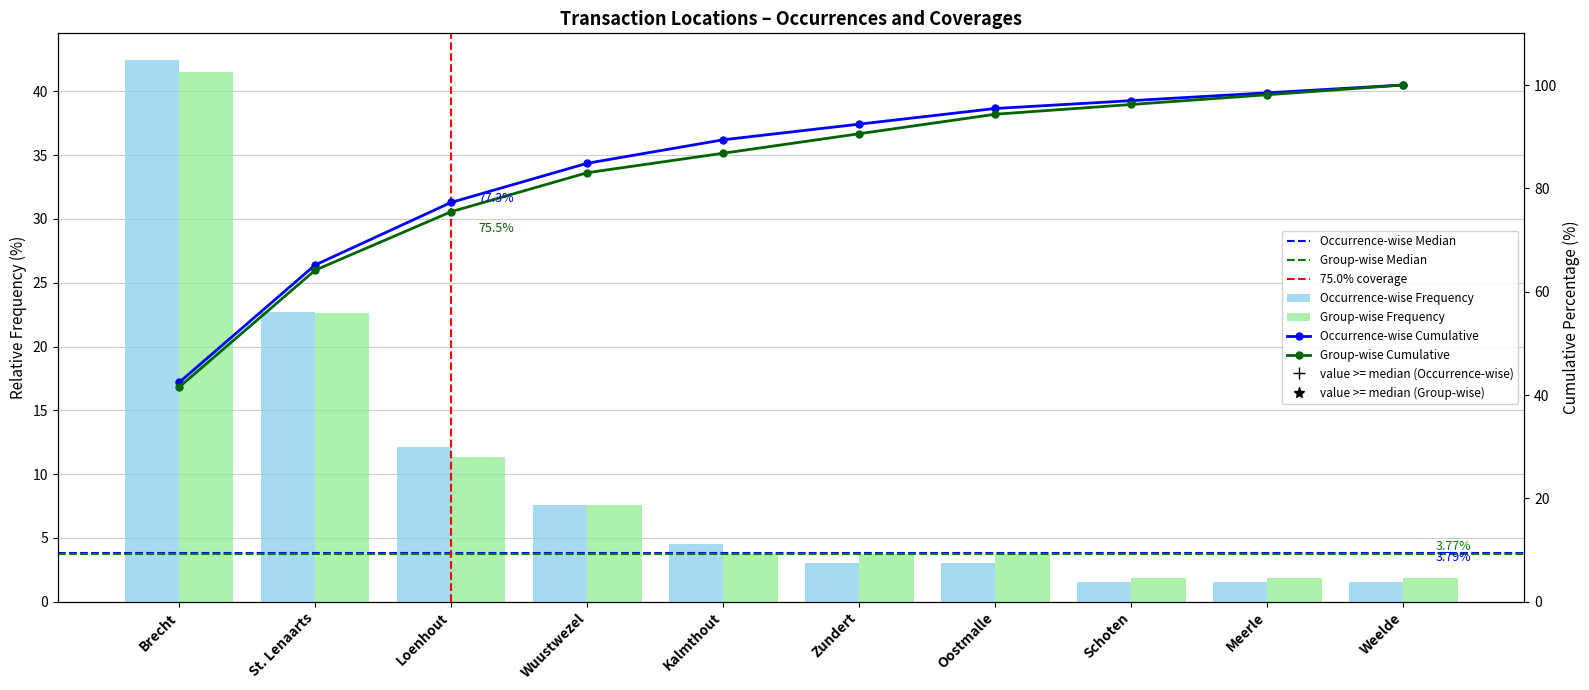

The value of Group-wise Frequency at St. Lenaarts is 22.6. True or false?

True